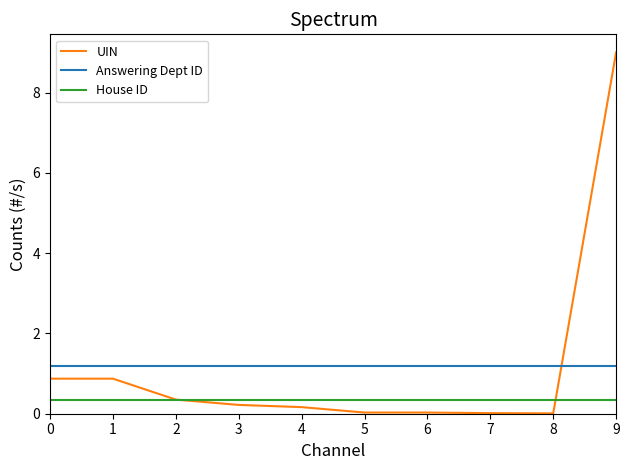

After their last crossing, which series has the higher values: Answering Dept ID or UIN?

UIN